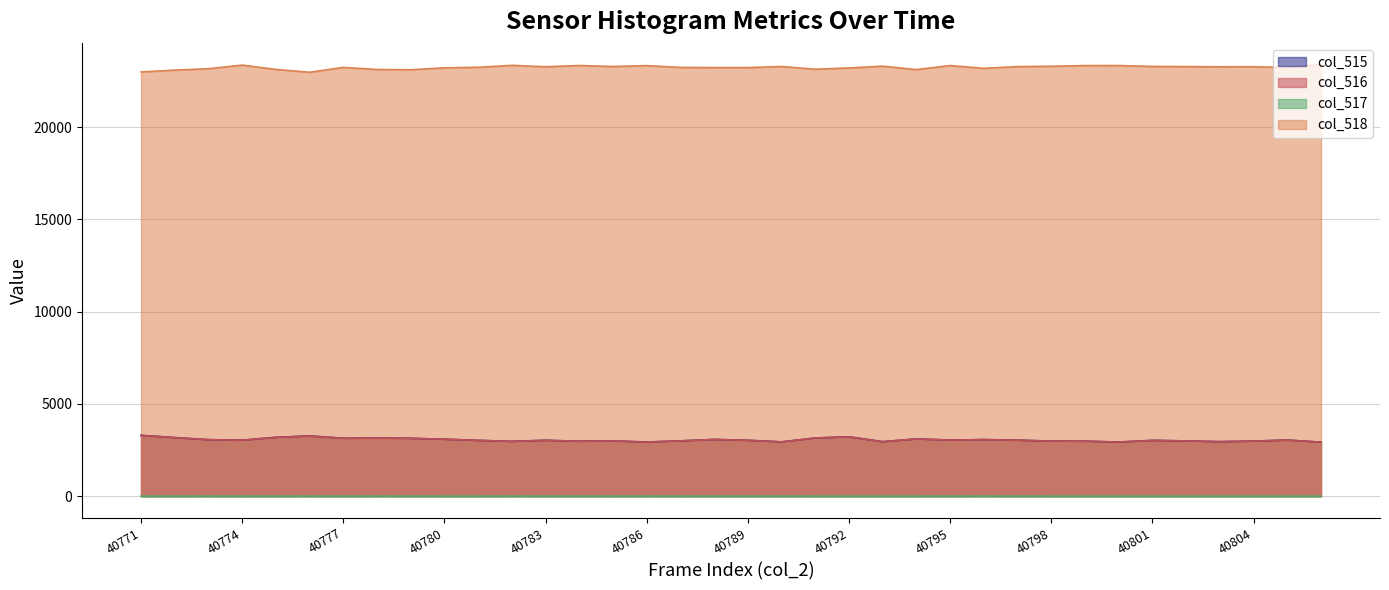

What are all the series names shown in the legend?

col_515, col_516, col_517, col_518